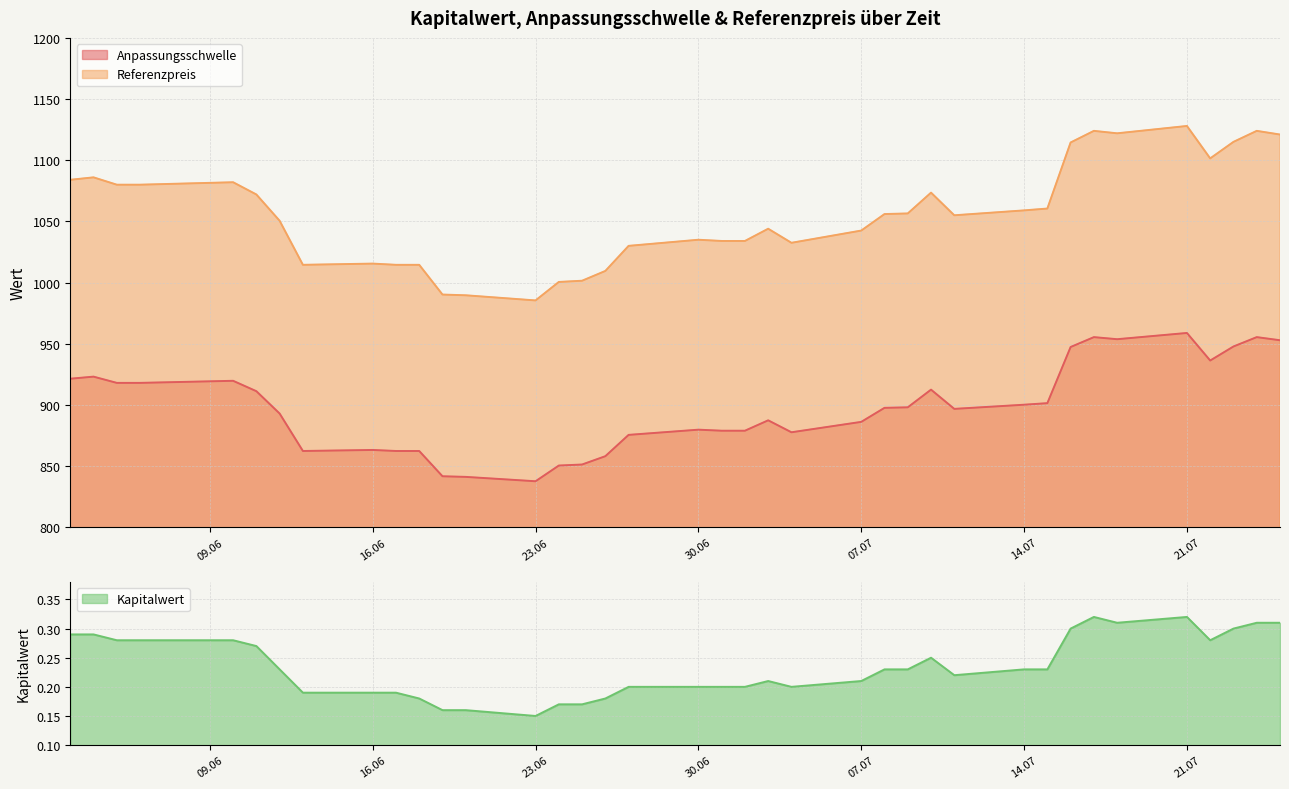

Where is Kapitalwert nearest to the value 0?

23.06